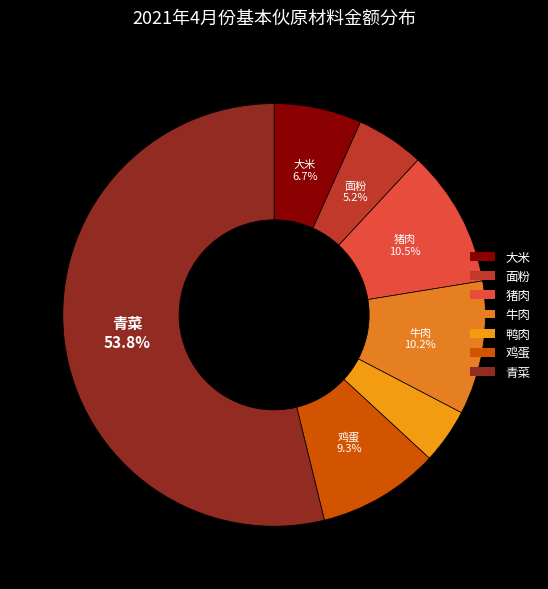

Which slice is the smallest?

鸭肉